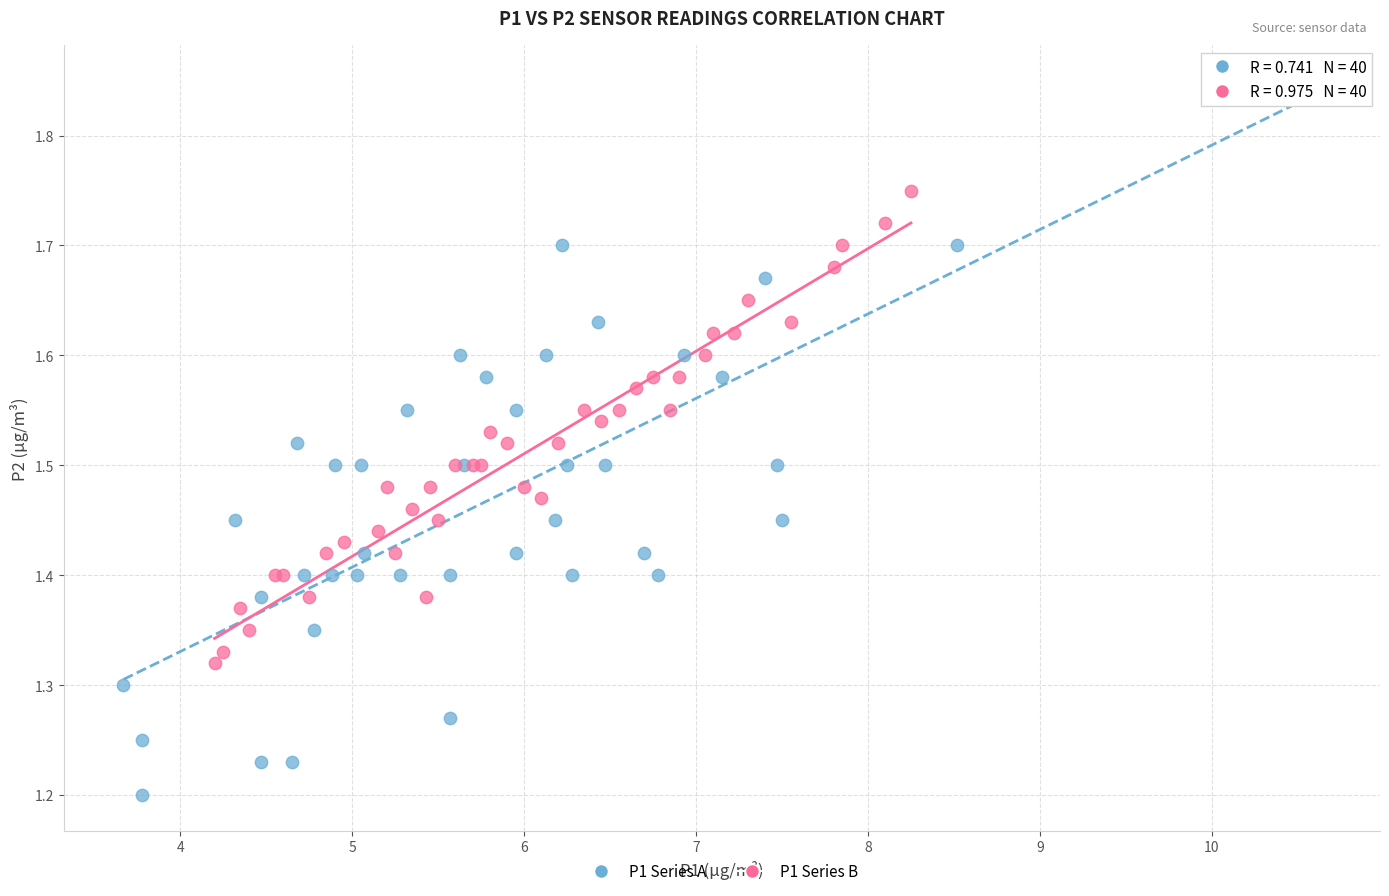

What are all the series names shown in the legend?

P1 Series A, P1 Series B